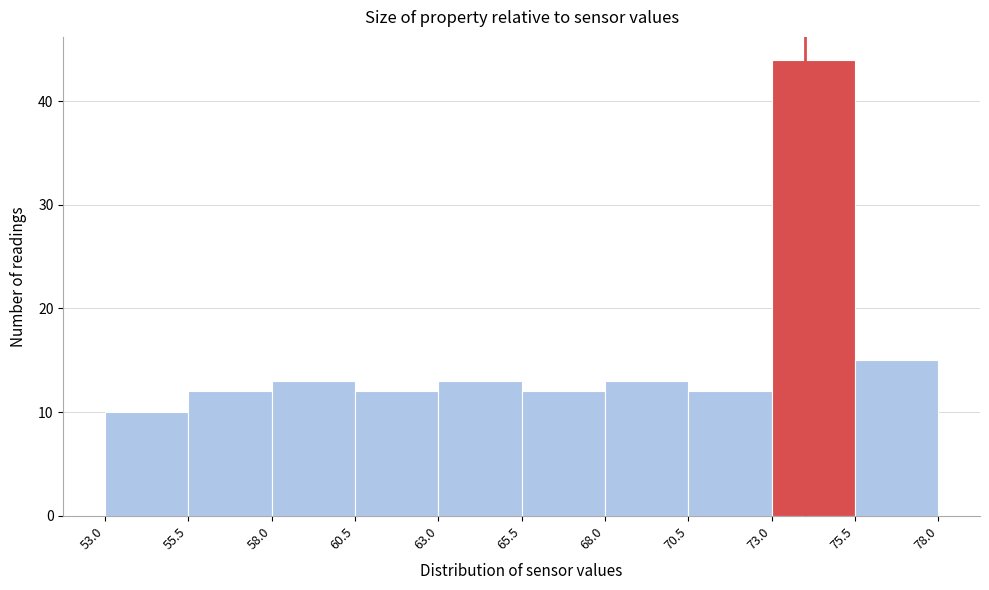

Reading left to right, list every bar in this chart as the range it spans on the x-axis followed by its height. The values are not printed on the chart, so give them approximately, as read against the axis.

53.0 to 55.5: 10
55.5 to 58.0: 12
58.0 to 60.5: 13
60.5 to 63.0: 12
63.0 to 65.5: 13
65.5 to 68.0: 12
68.0 to 70.5: 13
70.5 to 73.0: 12
73.0 to 75.5: 44
75.5 to 78.0: 15